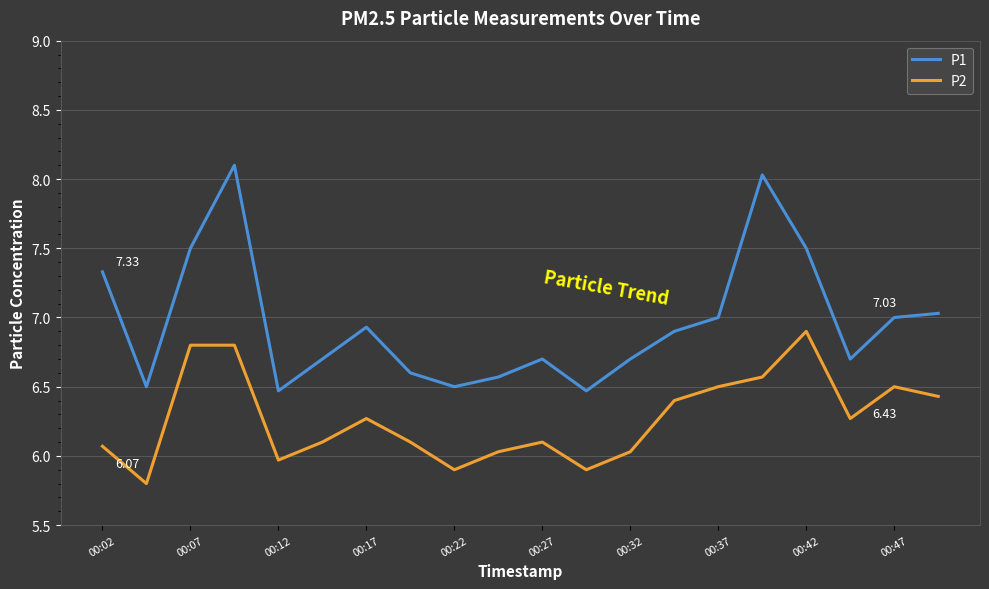

Reading right to left, extract all data points from this chart.

P1: 7.0	7.0	6.7	7.5	8.0	7.0	6.9	6.7	6.5	6.7	6.6	6.5	6.6	6.9	6.7	6.5	8.1	7.5	6.5	7.3
P2: 6.4	6.5	6.3	6.9	6.6	6.5	6.4	6.0	5.9	6.1	6.0	5.9	6.1	6.3	6.1	6.0	6.8	6.8	5.8	6.1